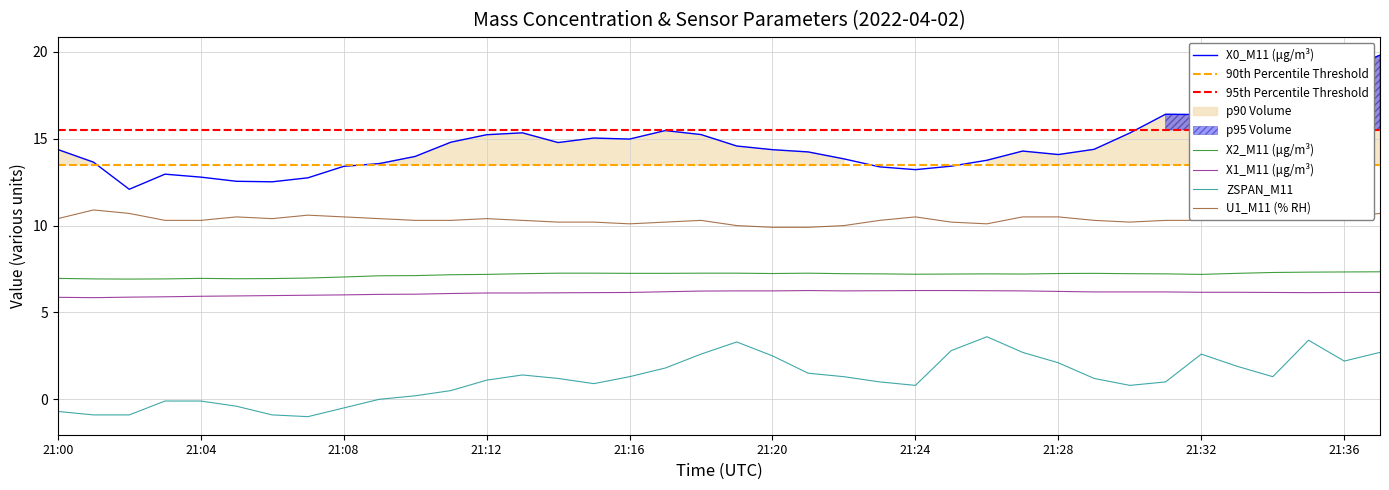

True or false: U1_M11 (% RH) and X2_M11 (μg/m³) intersect in this chart.

False